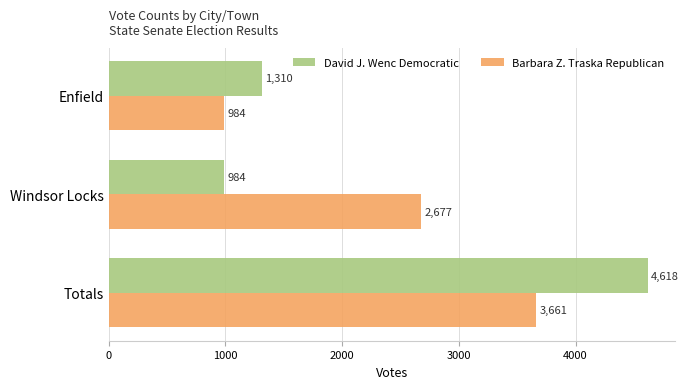

How many values in the David J. Wenc Democratic series are below 1310?

1